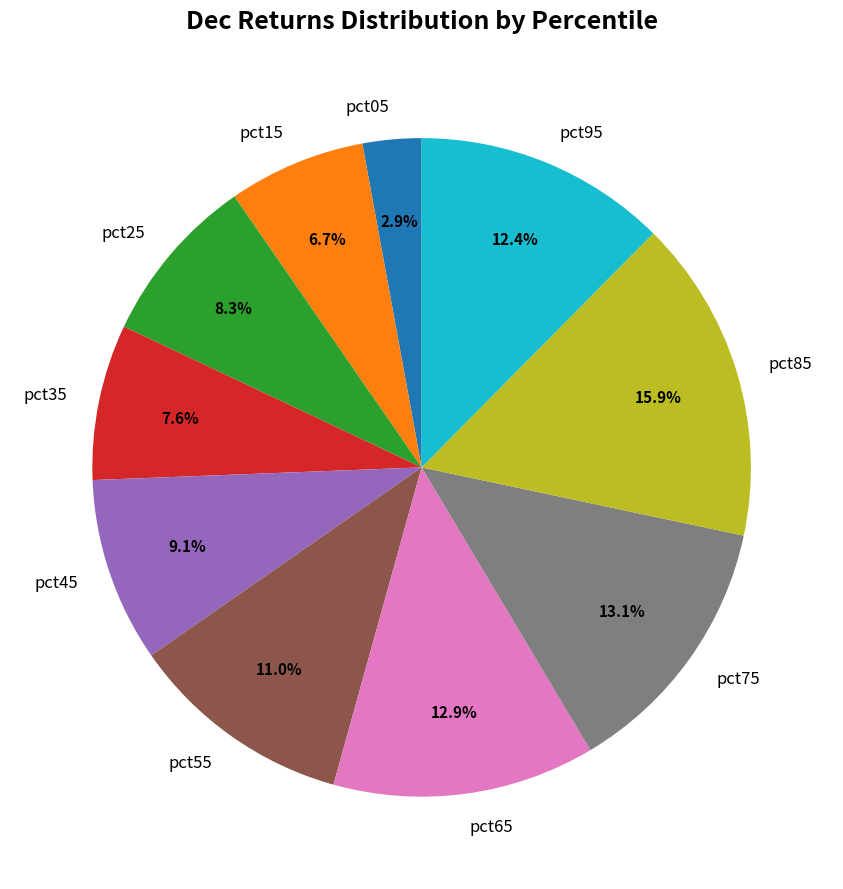

What percentage is the pct45 slice, to the nearest percent?

9%